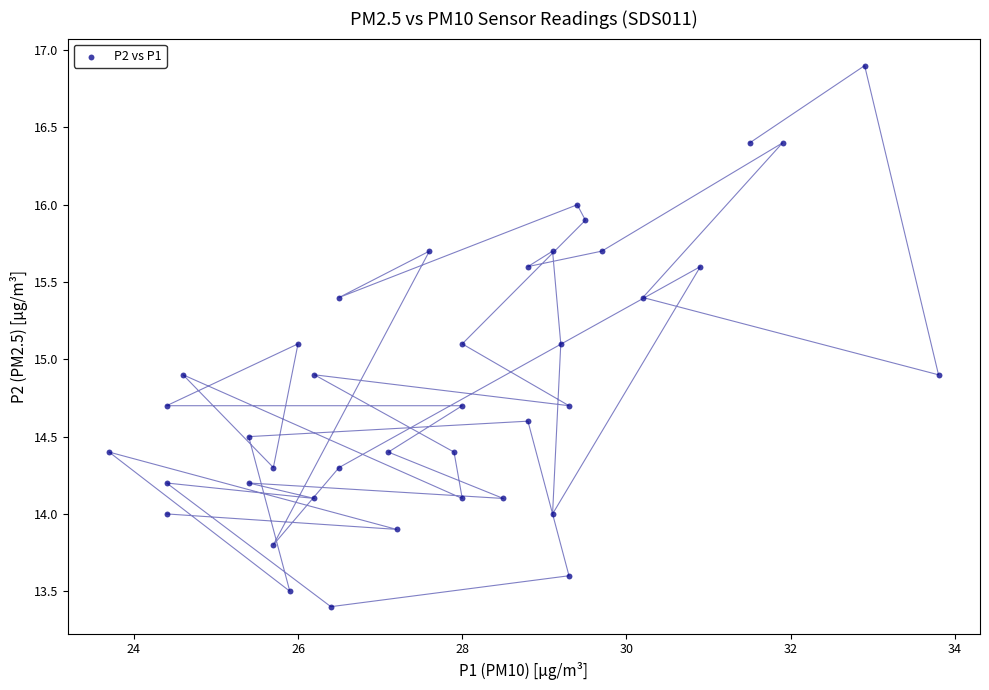

What is the range of X values (max minus min)?

10.1